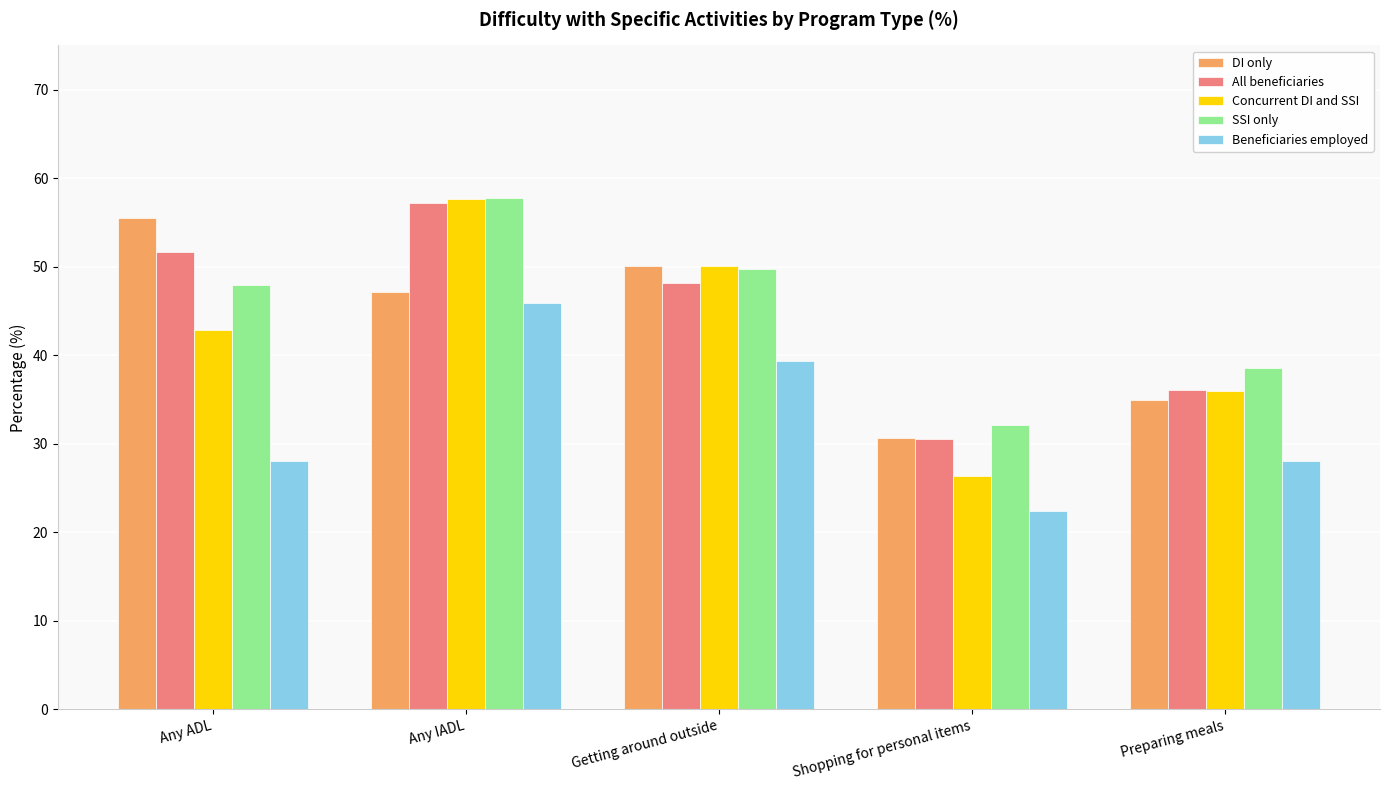

Is the value of All beneficiaries at Preparing meals greater than the value of DI only at Any ADL?

No